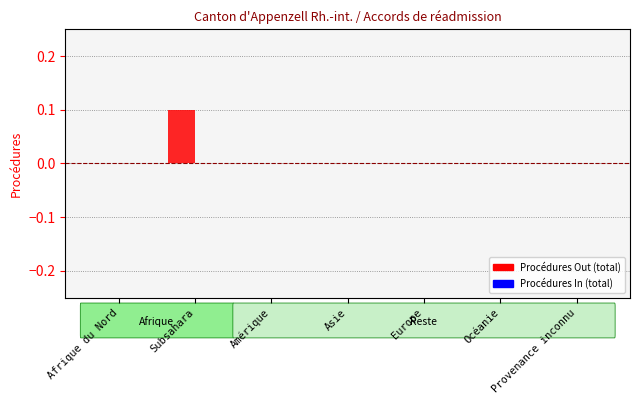

Which has a higher value, Amérique or Subsahara?

Subsahara